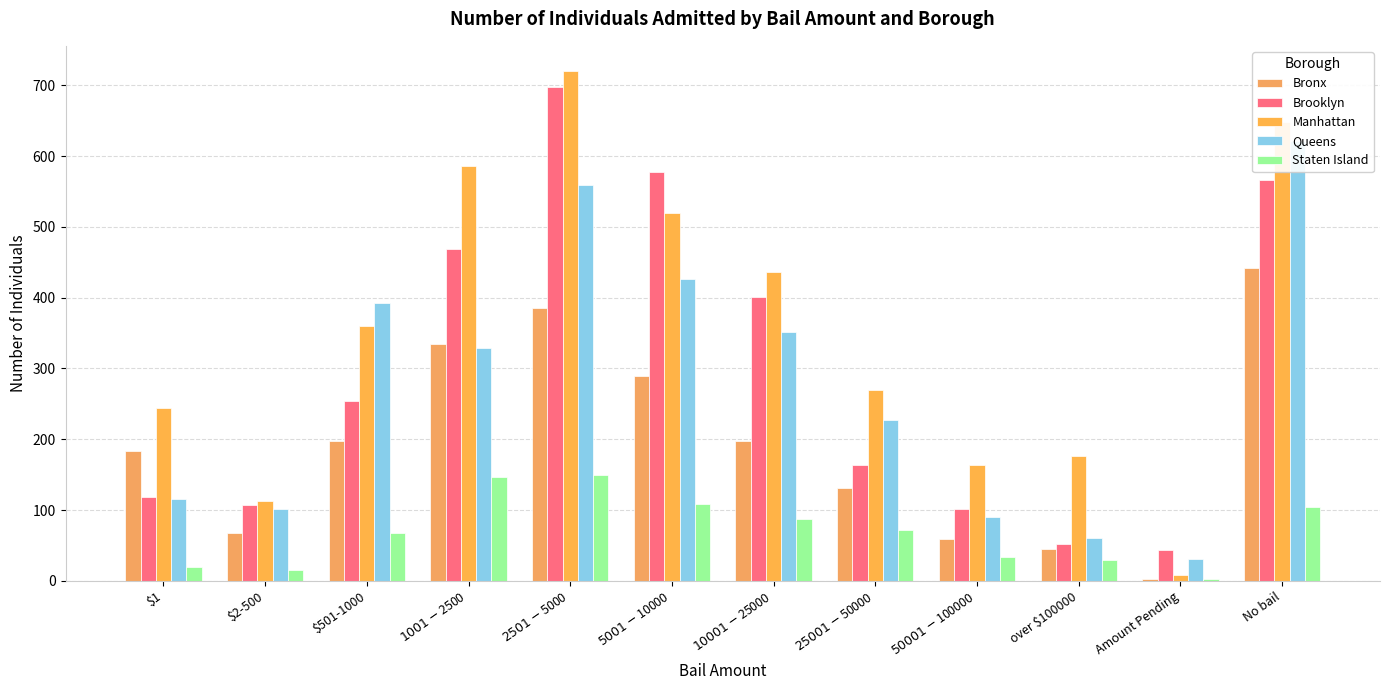

What is the difference between the maximum and minimum values in the Manhattan series?

712